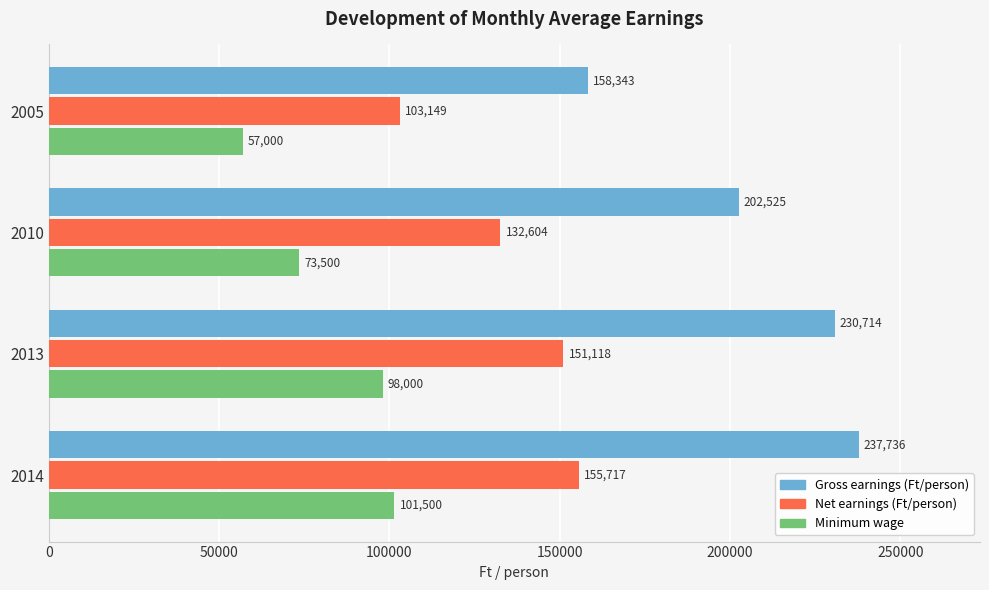

True or false: Minimum wage has a value of 73500 at 2010.

True